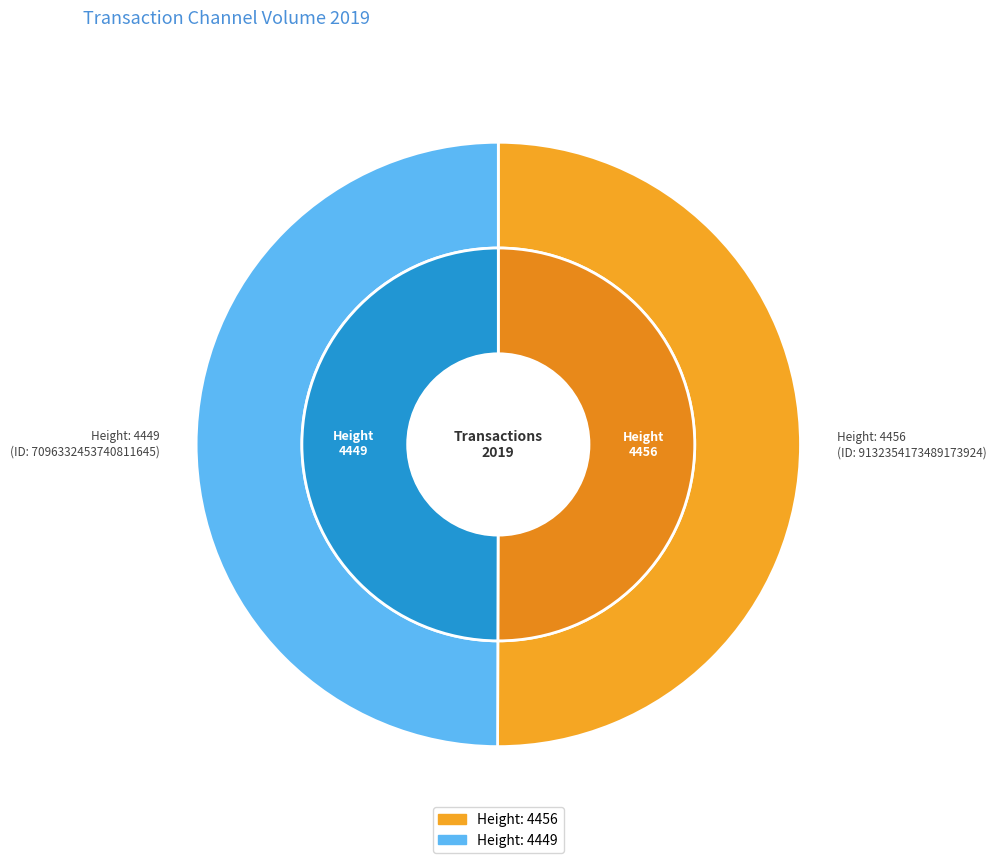

What is the largest slice in the pie chart?

4456